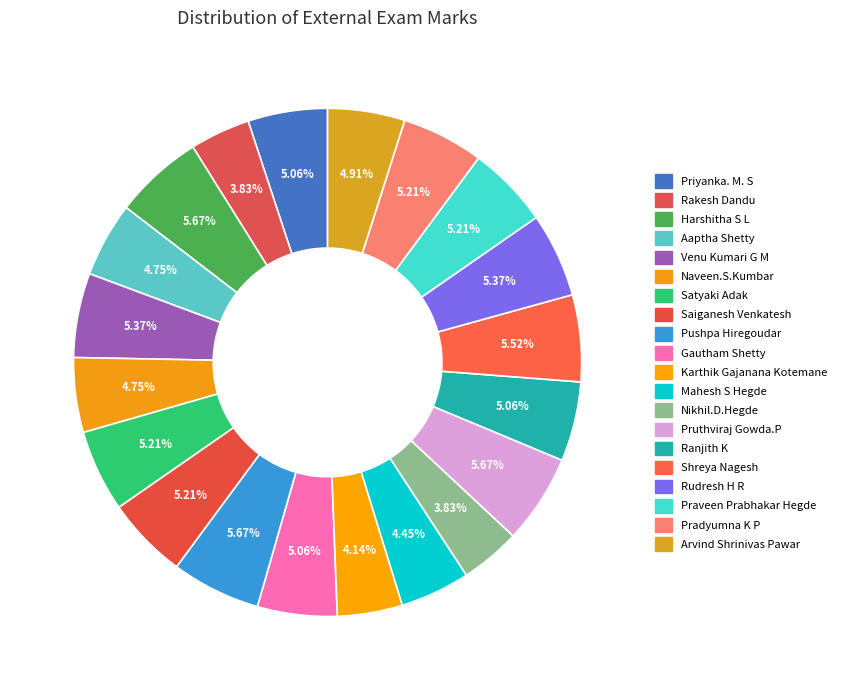

To the nearest percent, what is the difference between the Mahesh S Hegde and Gautham Shetty slice percentages?

1%